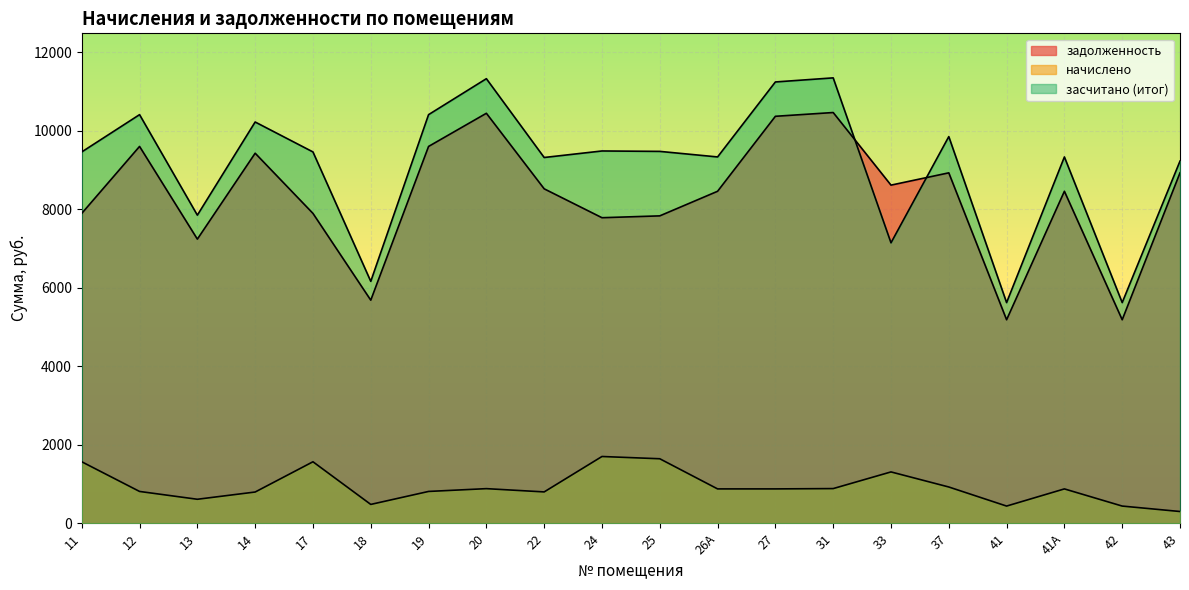

How many values in the засчитано (итог) series are below 9459?

9